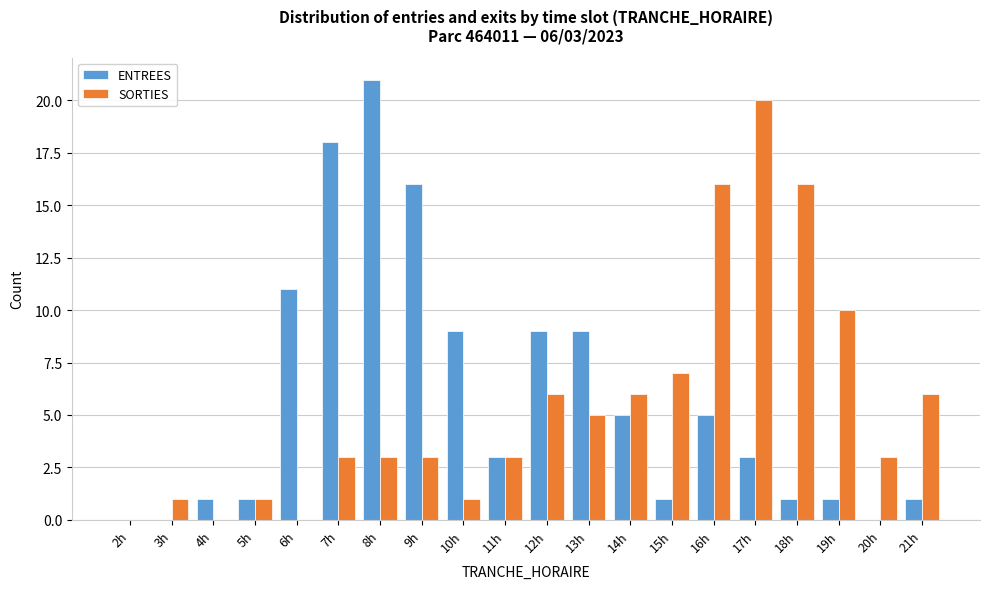

What is the highest value of the SORTIES series?

20